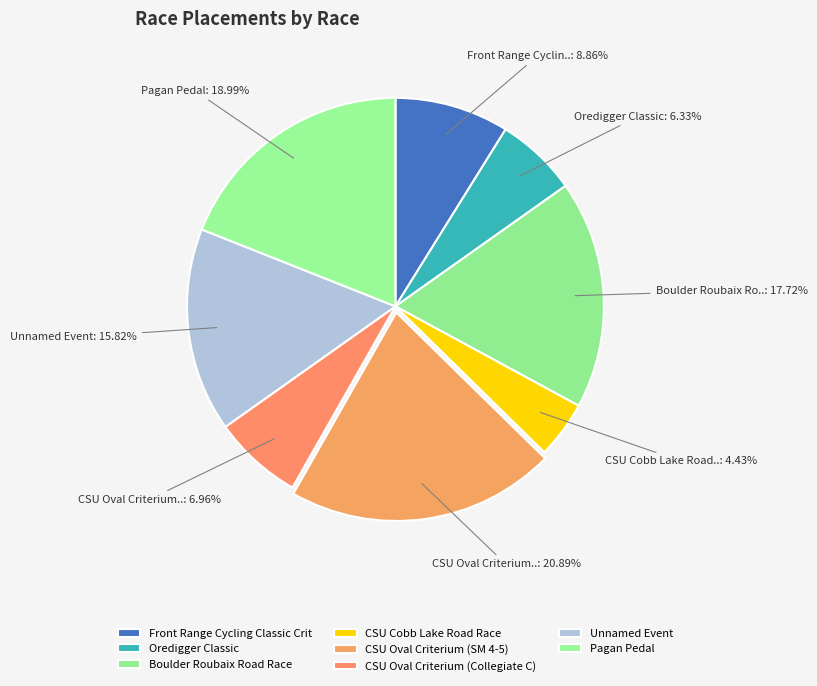

How many segments does this pie chart have?

8